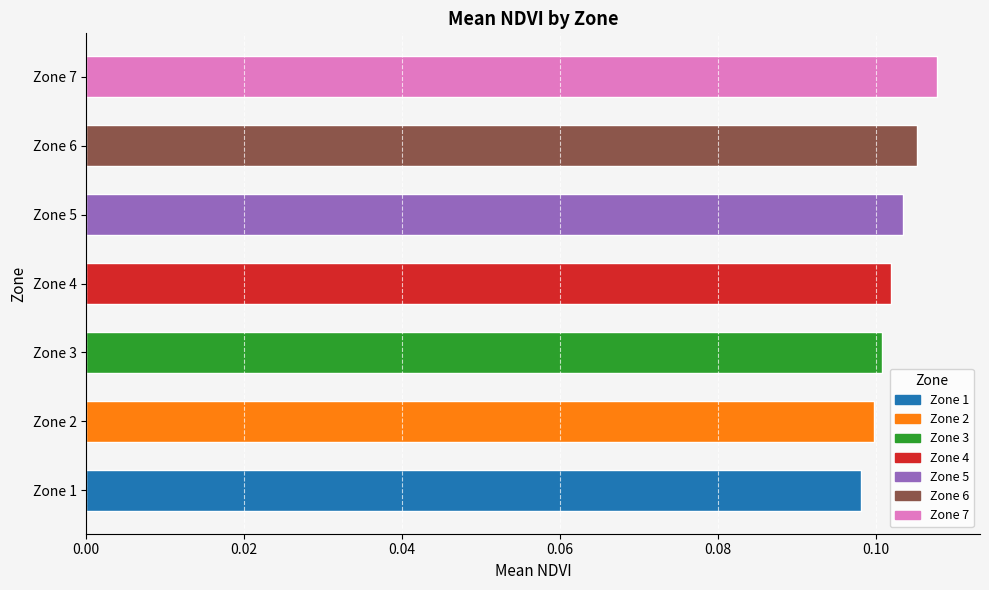

Is it true that the value at Zone 1 is 0.1?

True